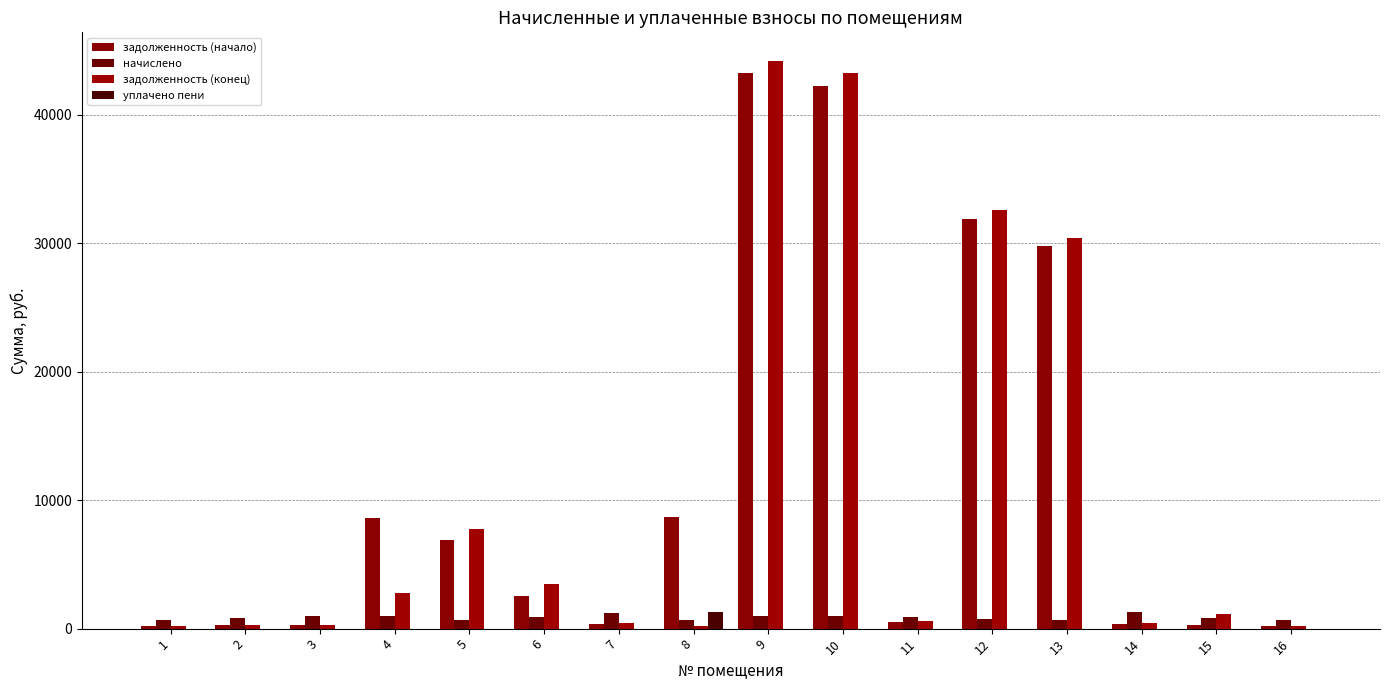

Read the начислено value at 10.

960.1